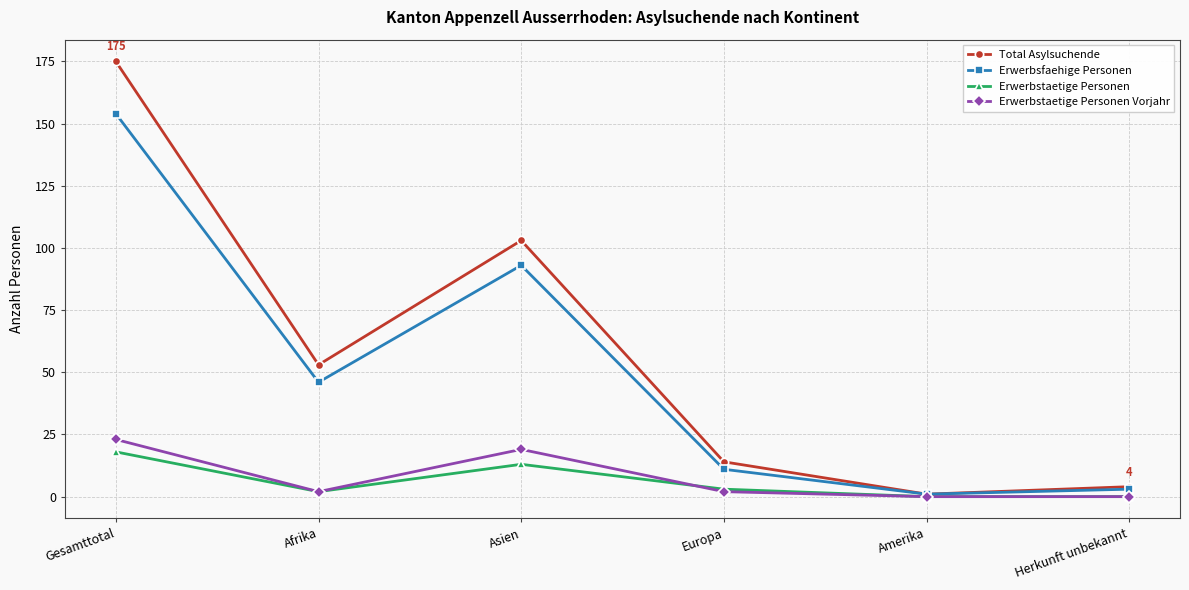

What position from the right is Europa?

3